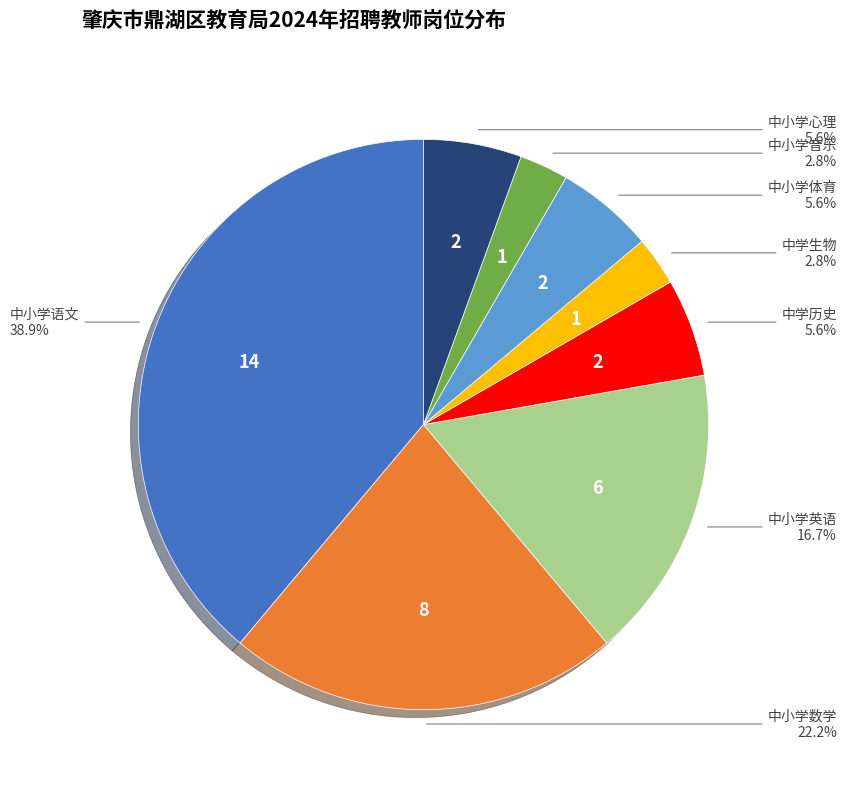

Between 中小学音乐 and 中小学心理, which is larger?

中小学心理